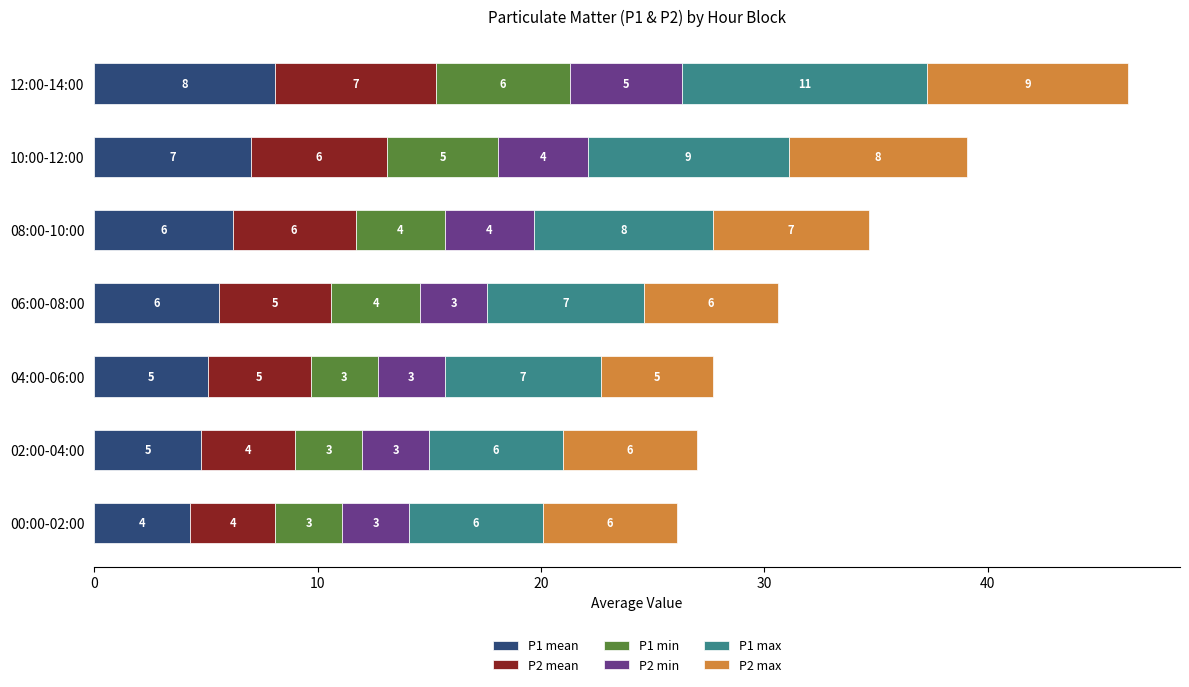

At which category is the sum across all series the highest?

12:00-14:00